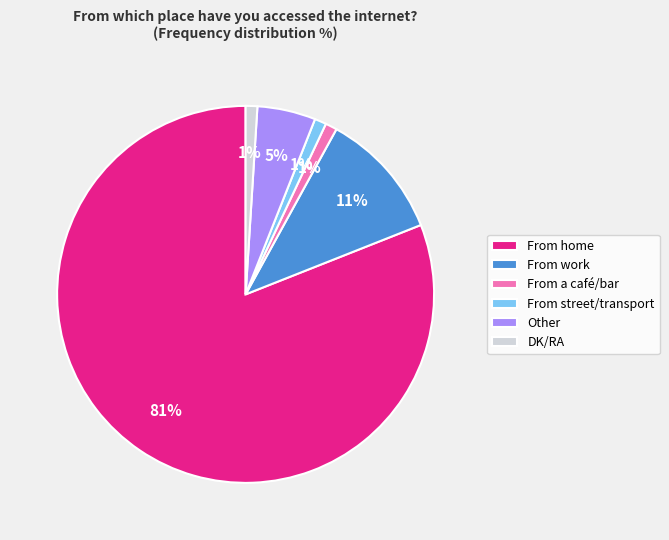

Does From home account for over 50% of the chart?

Yes